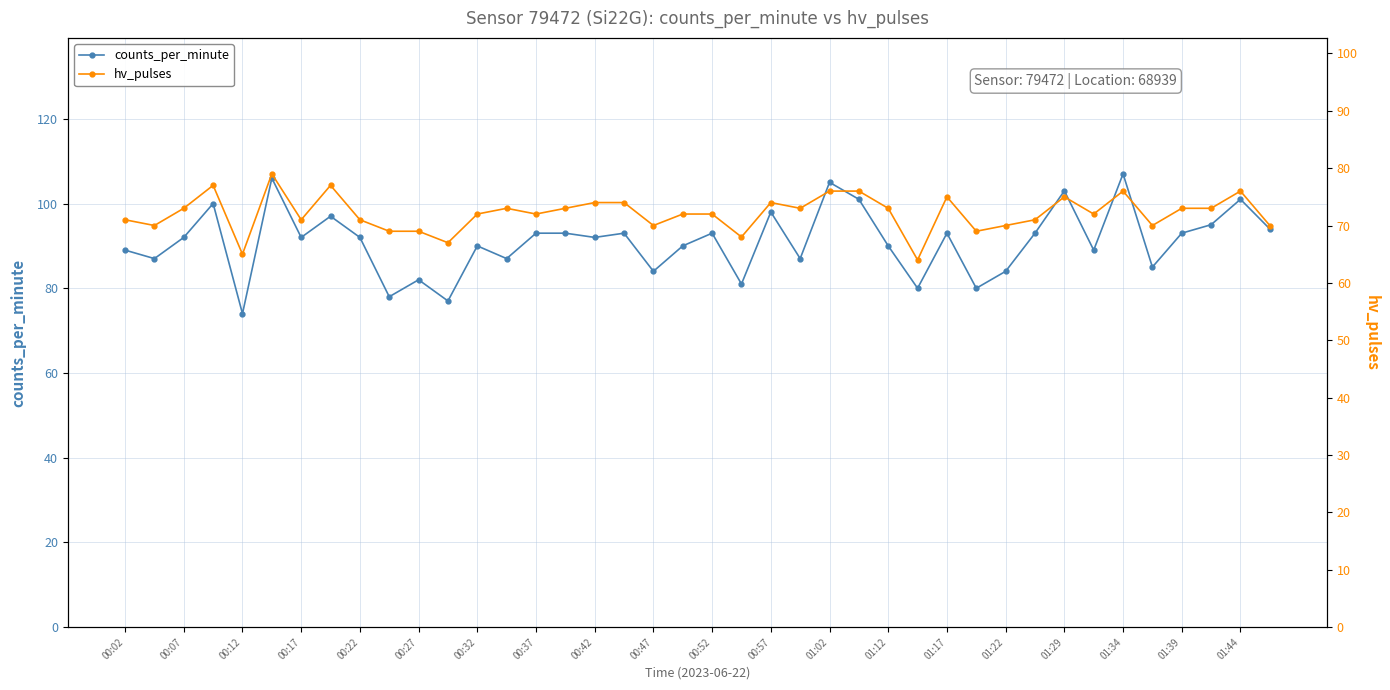

How many data points in counts_per_minute are less than 92?

18